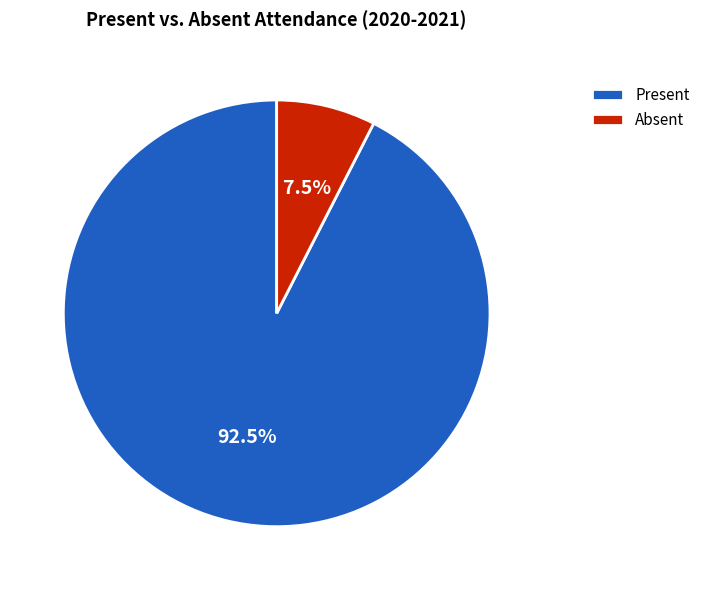

What is the smallest slice in the pie chart?

Absent